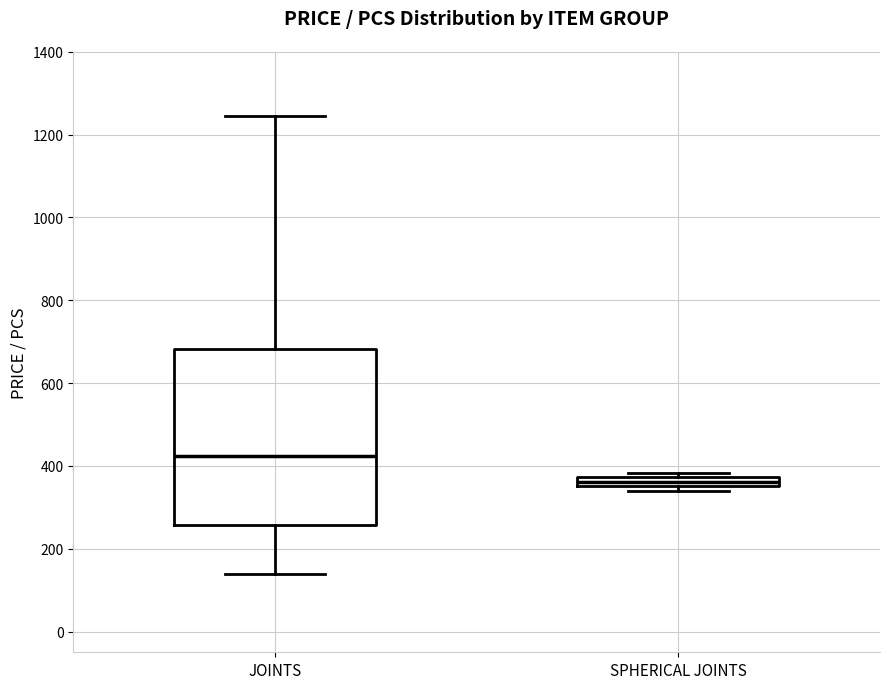

Which box's median line is the highest?

JOINTS